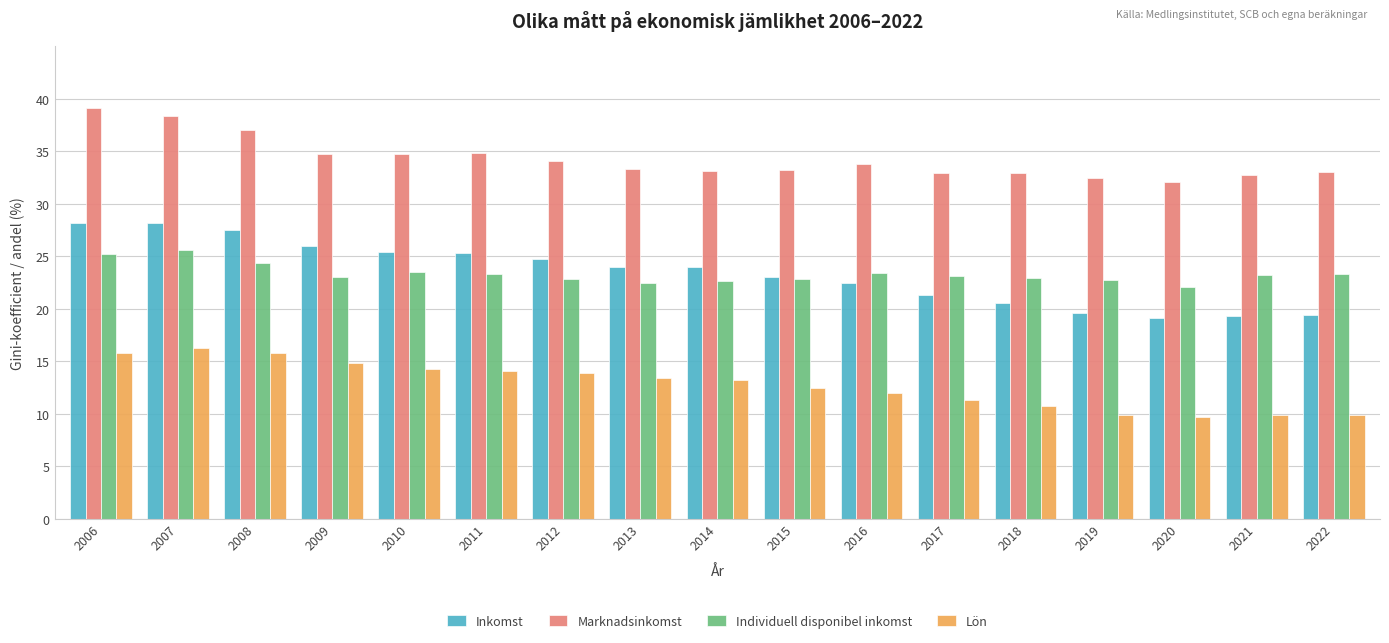

Rank the series by their maximum value, from lowest to highest.

Lön, Individuell disponibel inkomst, Inkomst, Marknadsinkomst